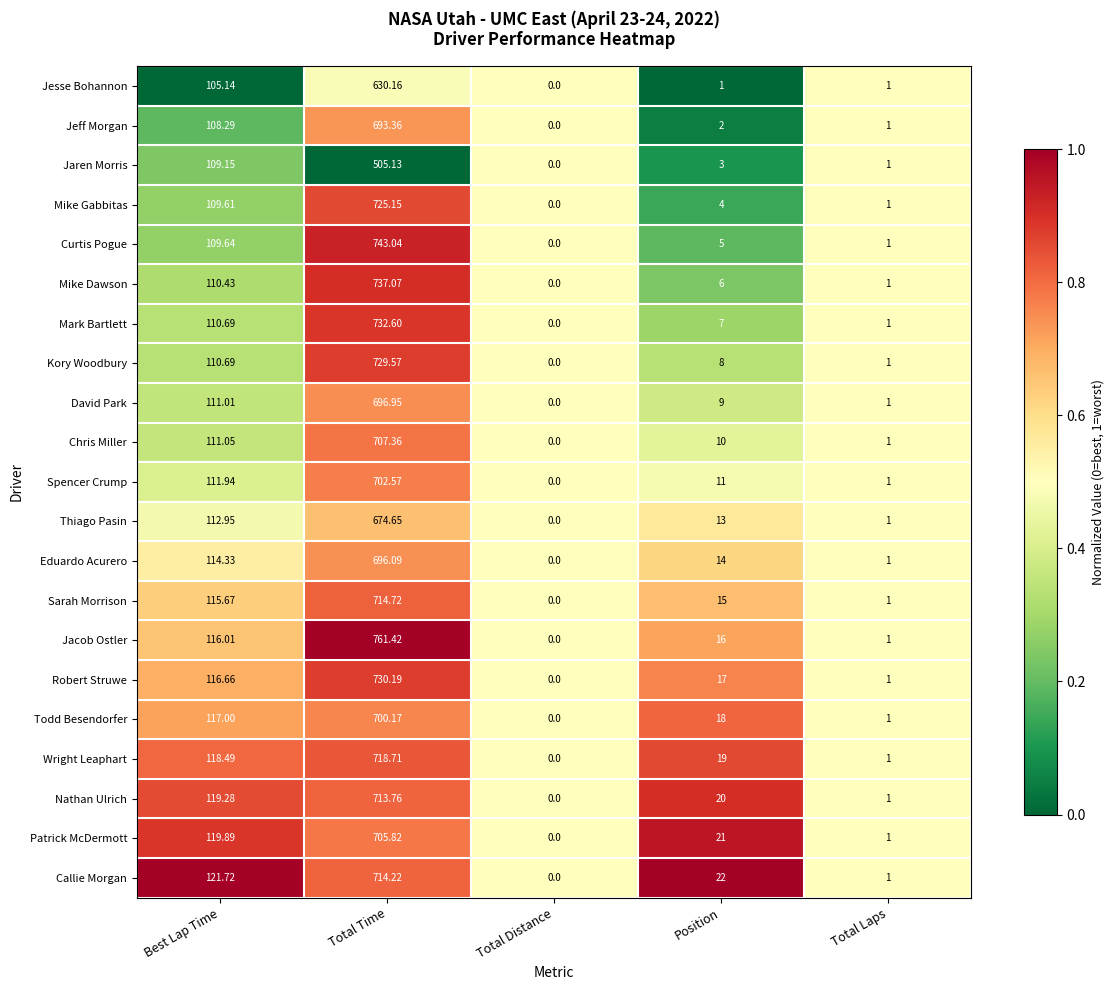

At which label is Mike Gabbitas closest to 362?

Best Lap Time